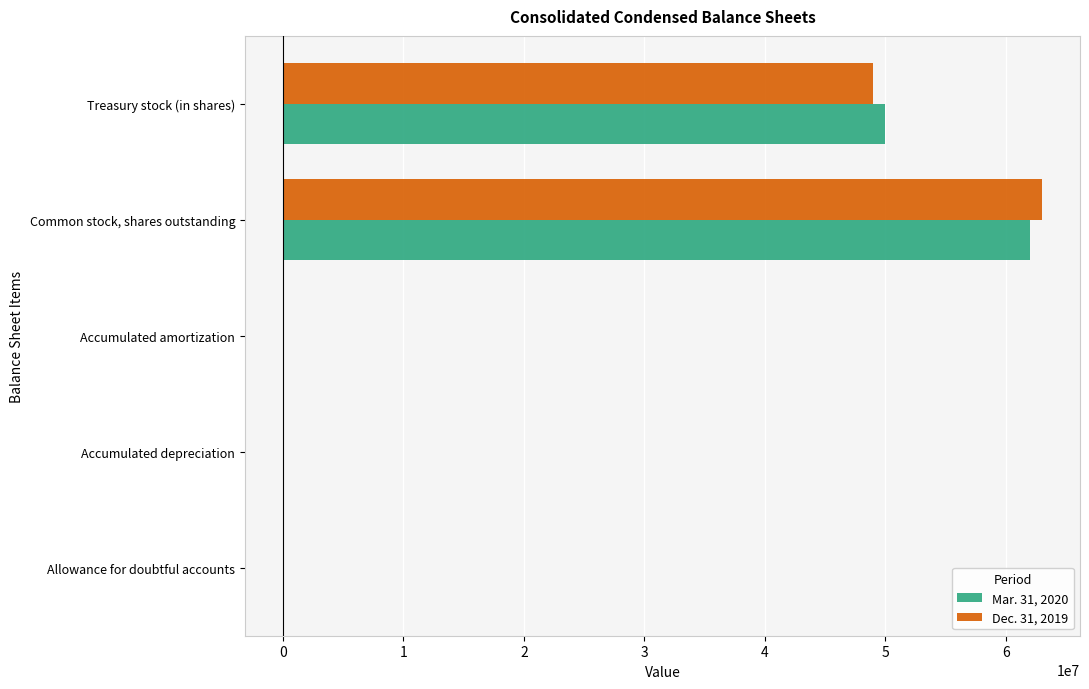

The value of Mar. 31, 2020 at Treasury stock (in shares) is 50000000. True or false?

True